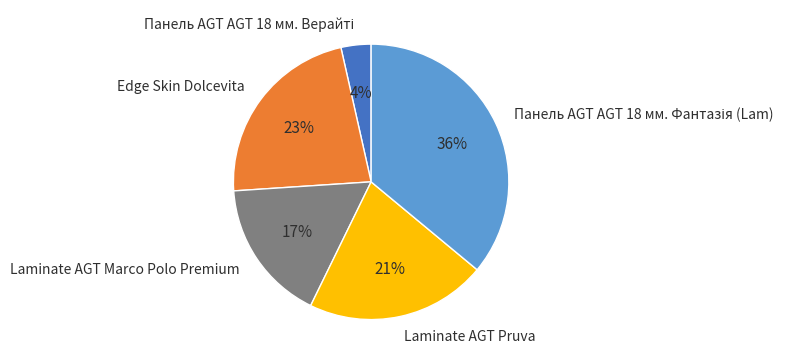

What percentage is the Laminate AGT Pruva slice, to the nearest percent?

21%